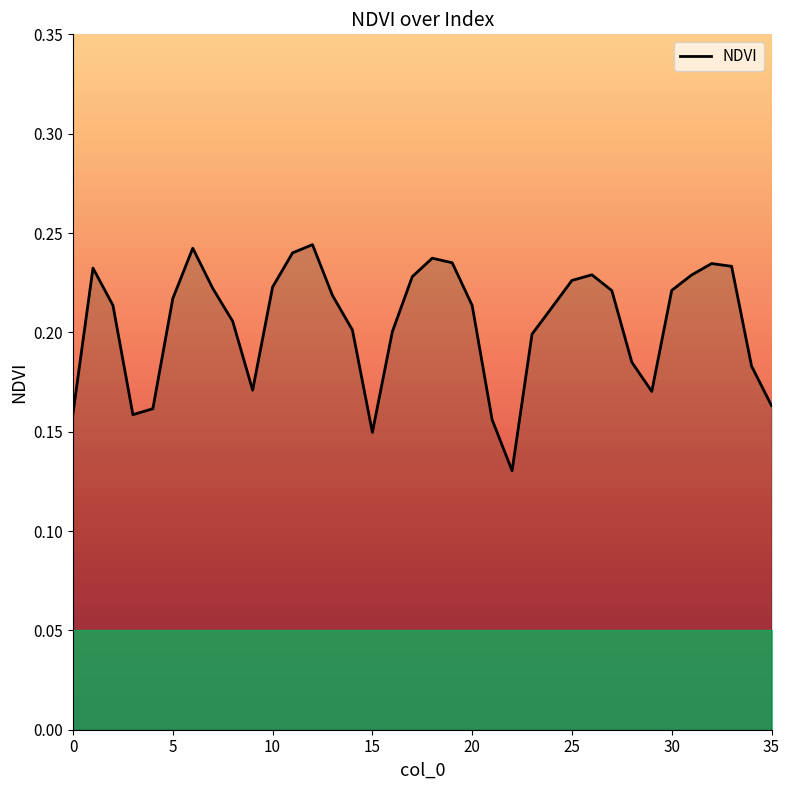

Is it true that the value at 15 is 0.2?

False